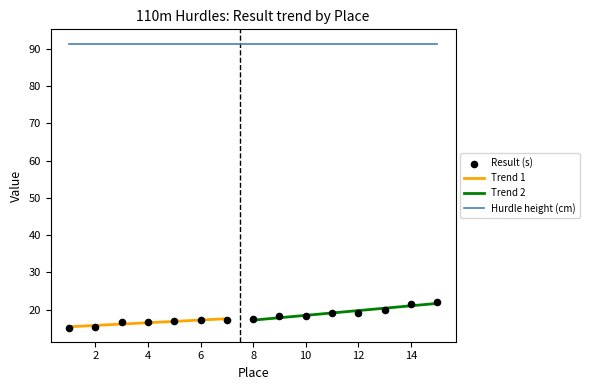

Approximately how many times larger is the value at 15 compared to 1?

1.4